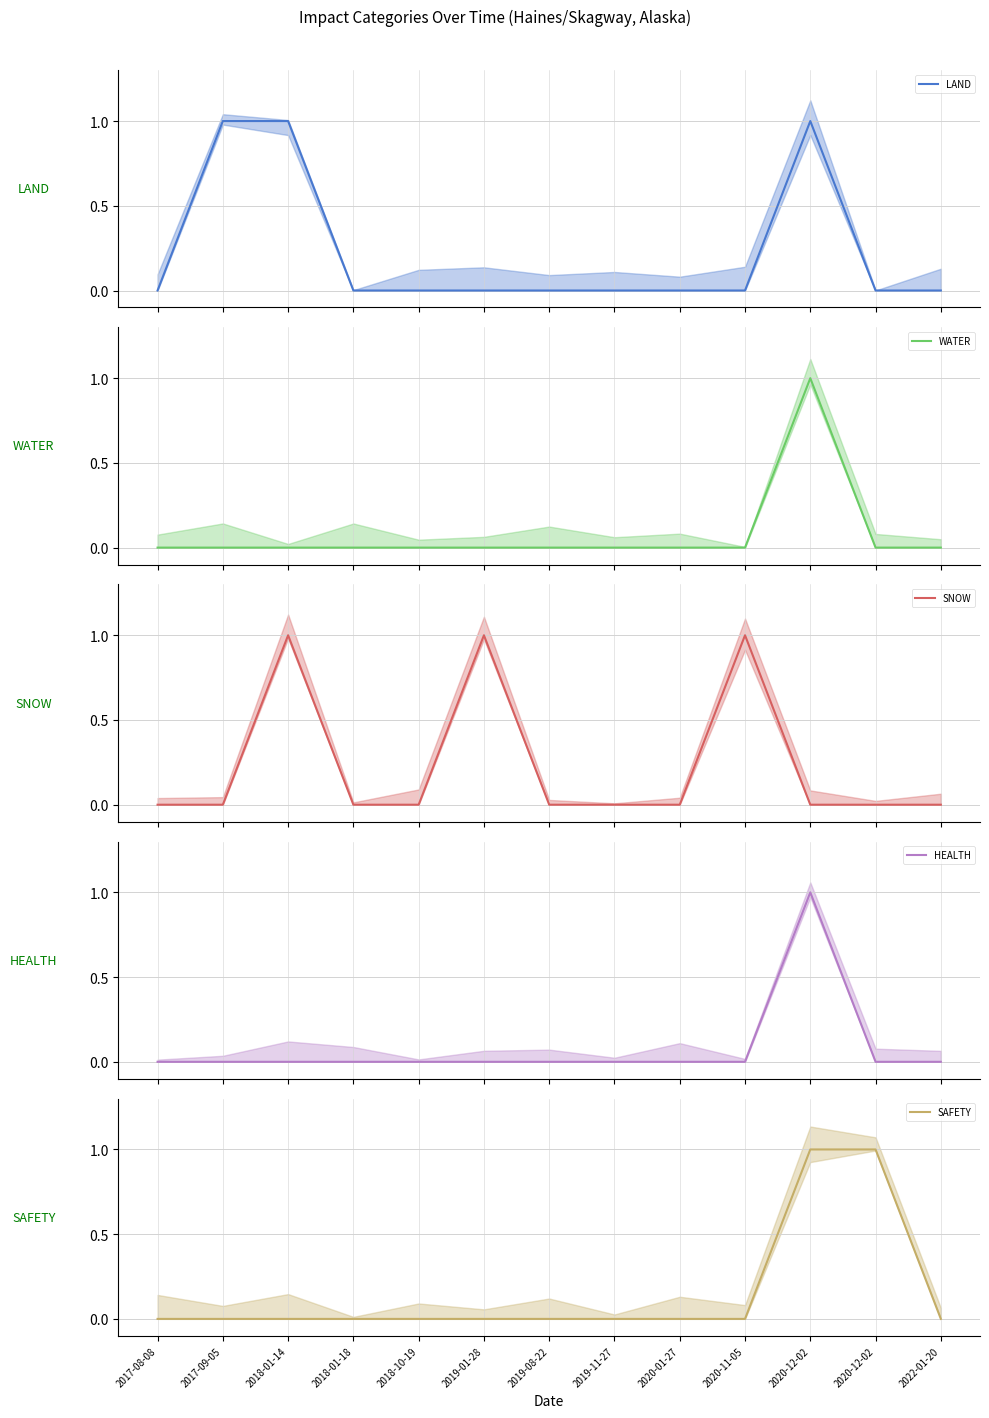

List the series in order of their peak value, lowest first.

LAND, WATER, SNOW, HEALTH, SAFETY